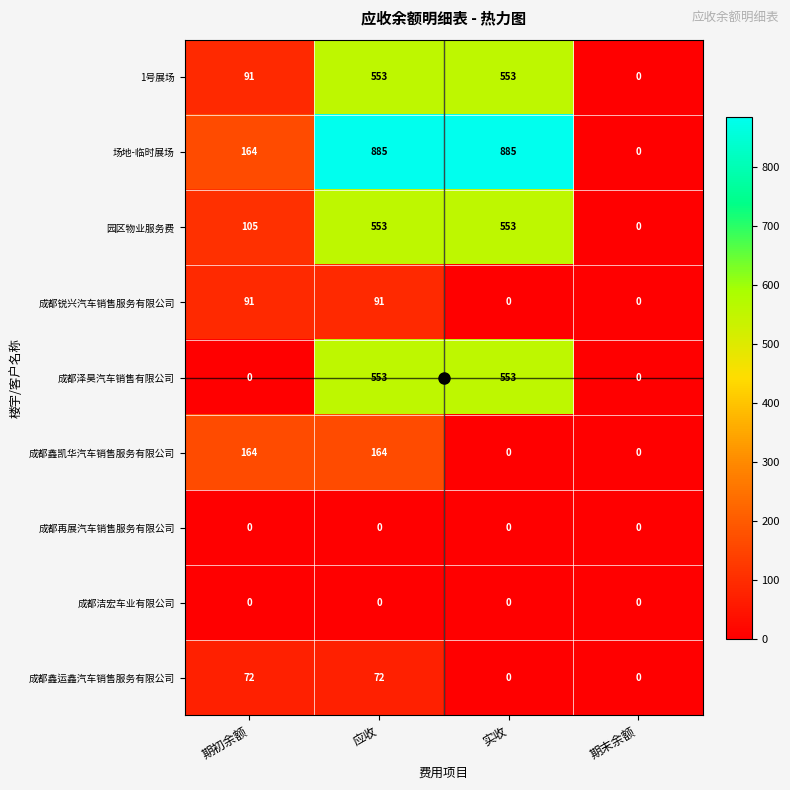

Which series has the largest total across all categories?

场地-临时展场